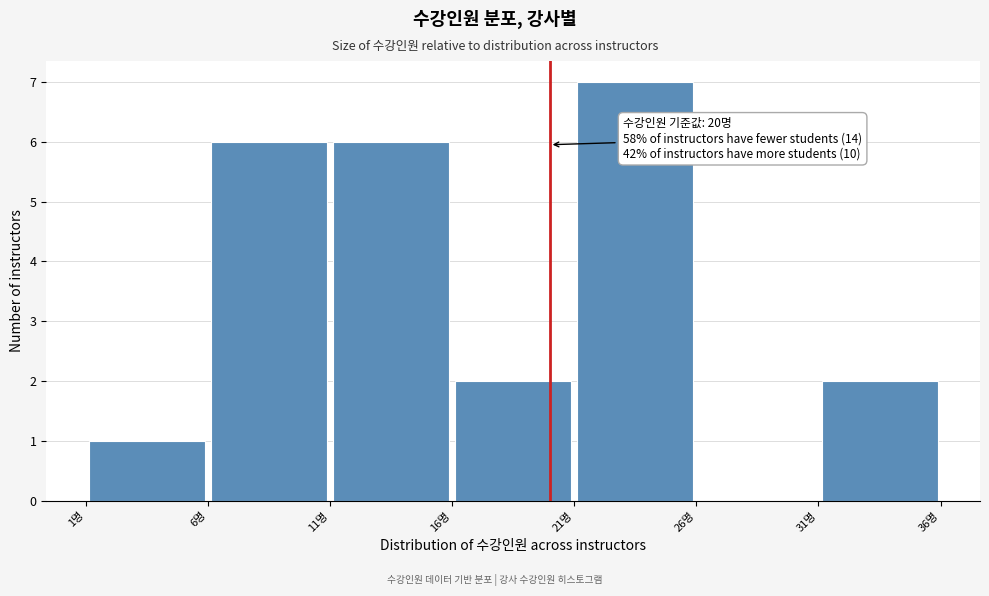

Which range on the x-axis has the tallest bar?

21 to 26